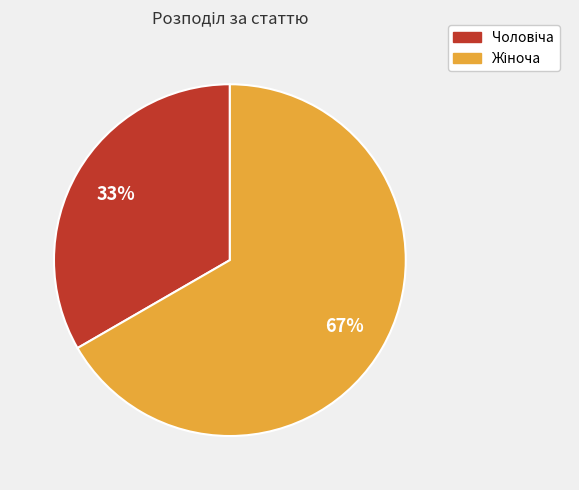

To the nearest percent, what is the average slice percentage?

50%